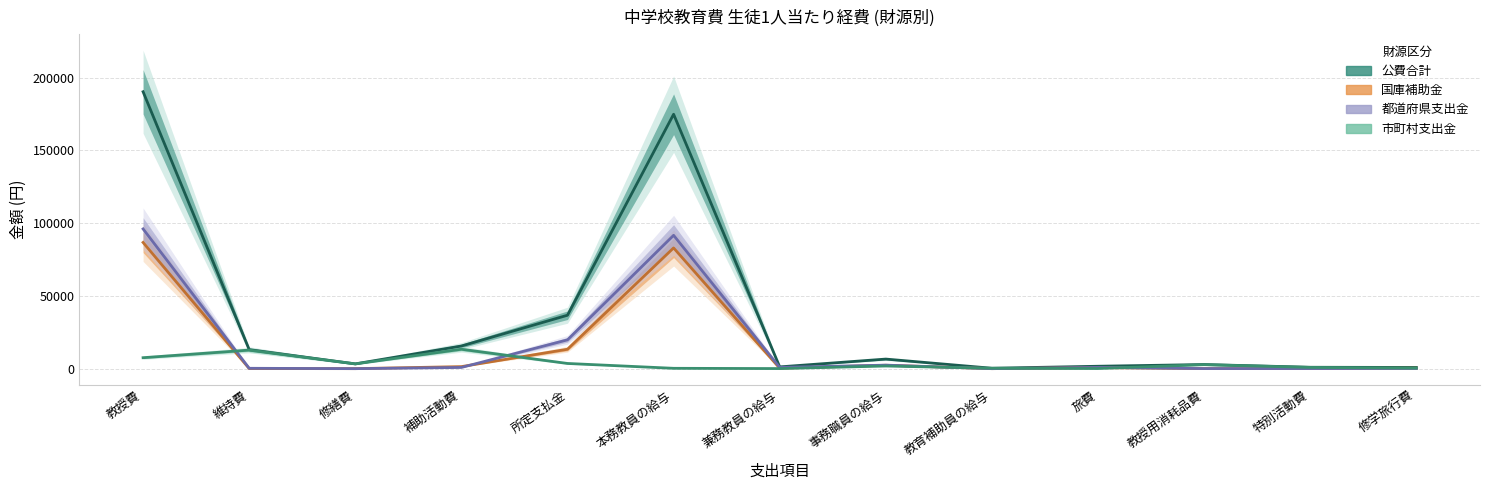

Between 補助活動費 and 修学旅行費, which is larger?

補助活動費